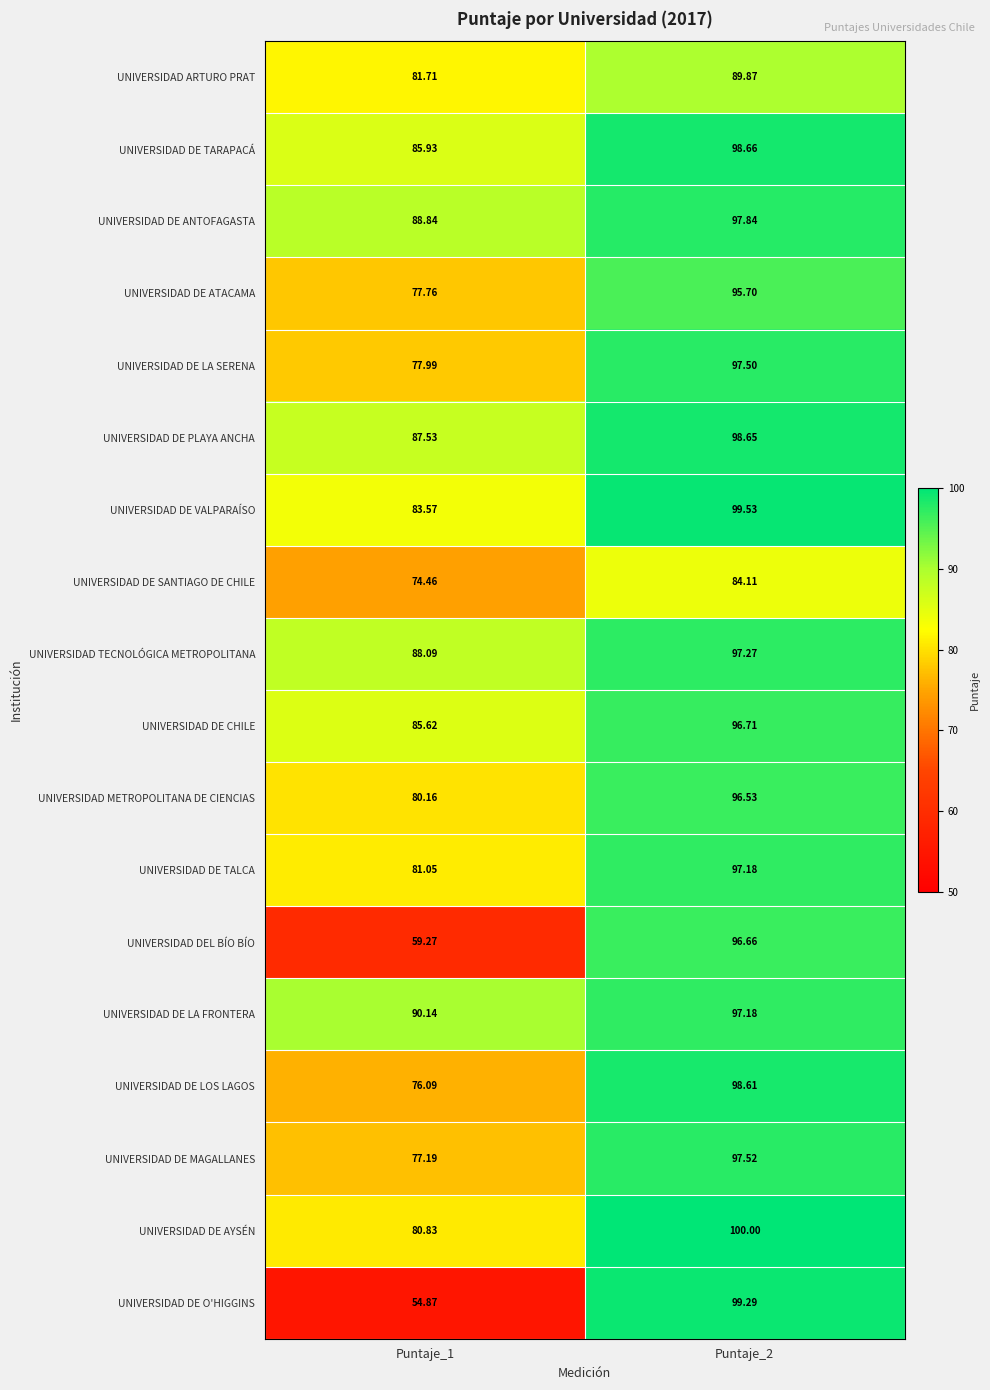

What is the smallest value displayed?

54.9